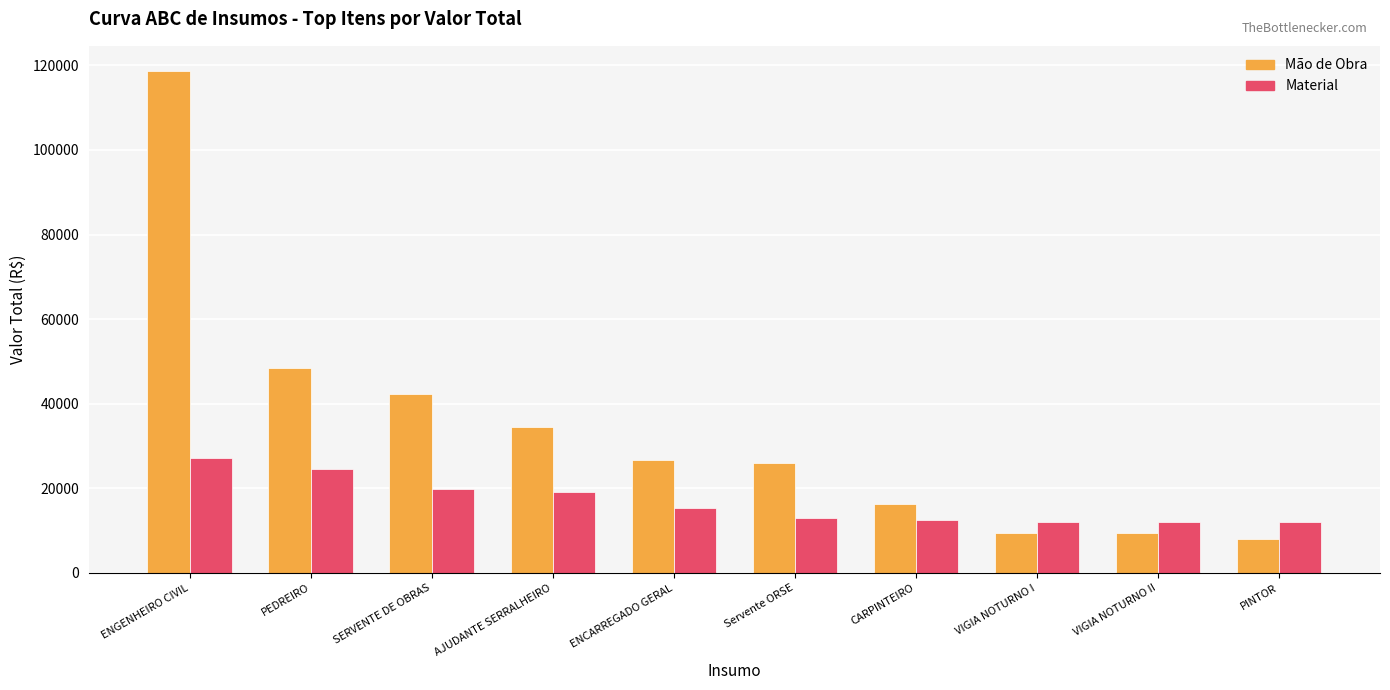

What is the difference between the Material values at VIGIA NOTURNO I and ENGENHEIRO CIVIL?

15082.2